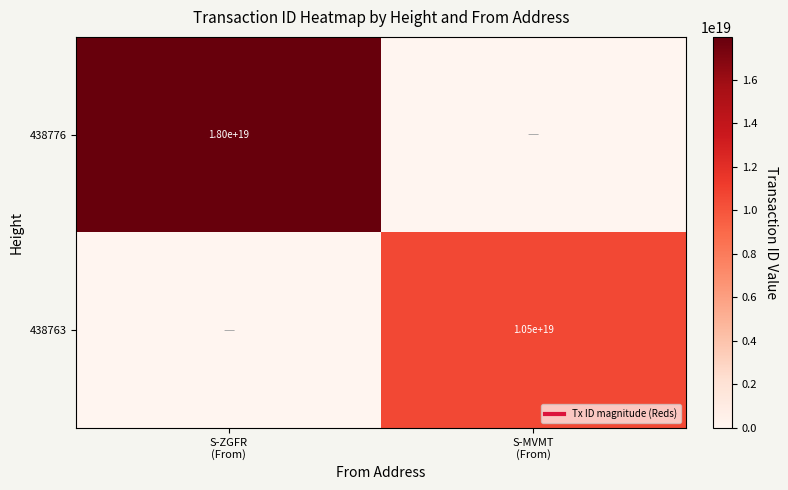

Rank the series at S-ZGFR (From) from highest to lowest value.

438776, 438763